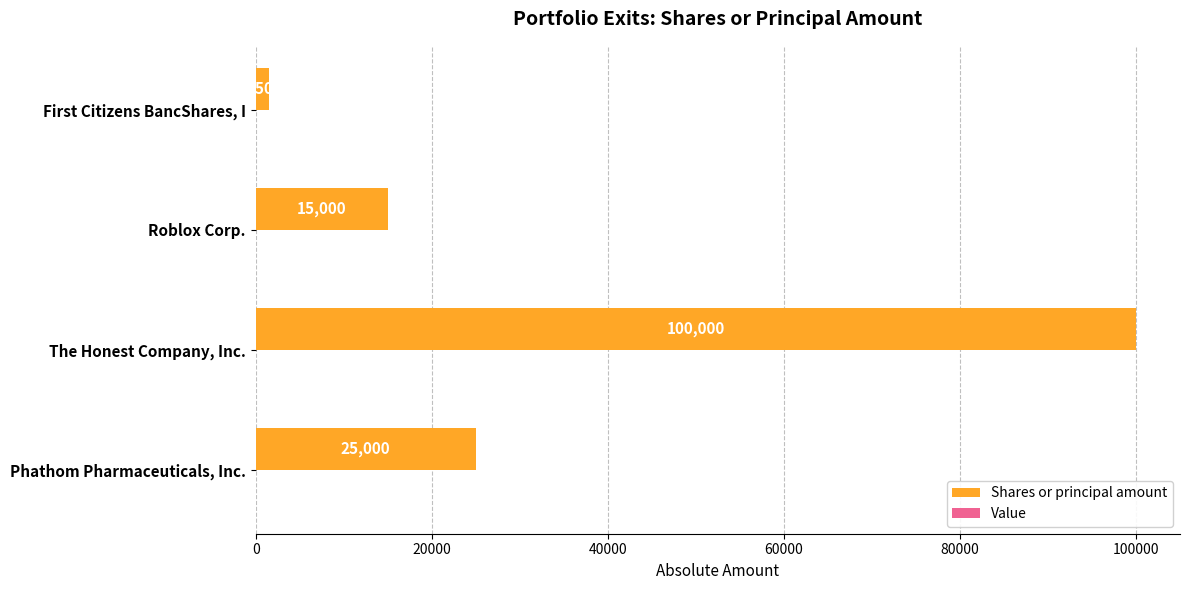

Which has a higher value, First Citizens BancShares, I or Phathom Pharmaceuticals, Inc.?

Phathom Pharmaceuticals, Inc.